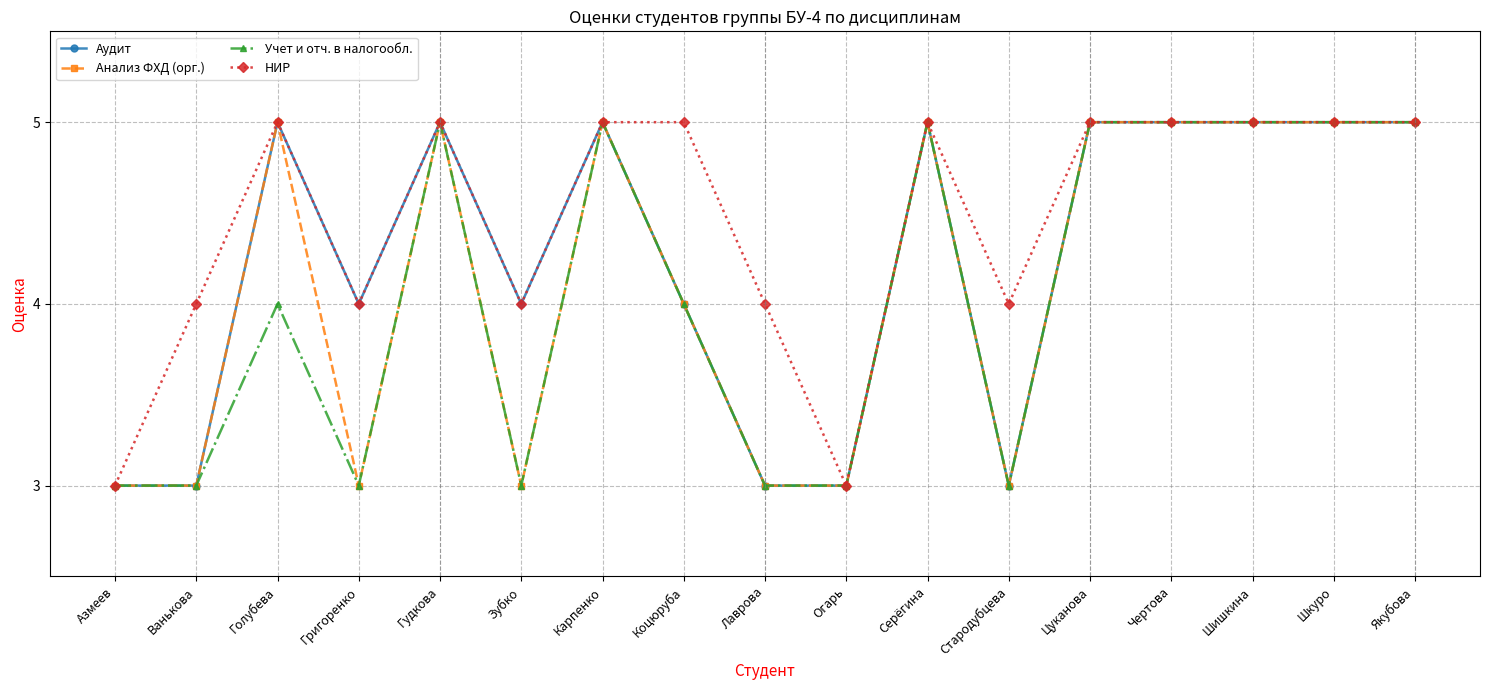

What is the total value across all series at Серёгина?

20